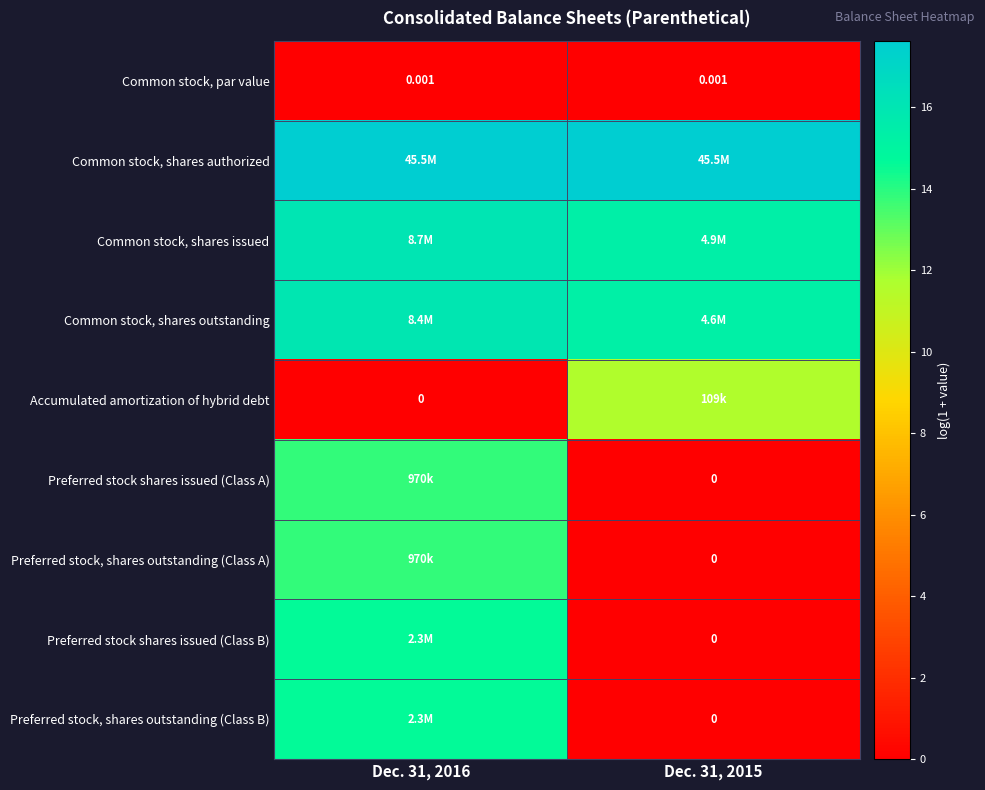

At which label is Preferred stock, shares outstanding (Class B) closest to 7?

Dec. 31, 2015